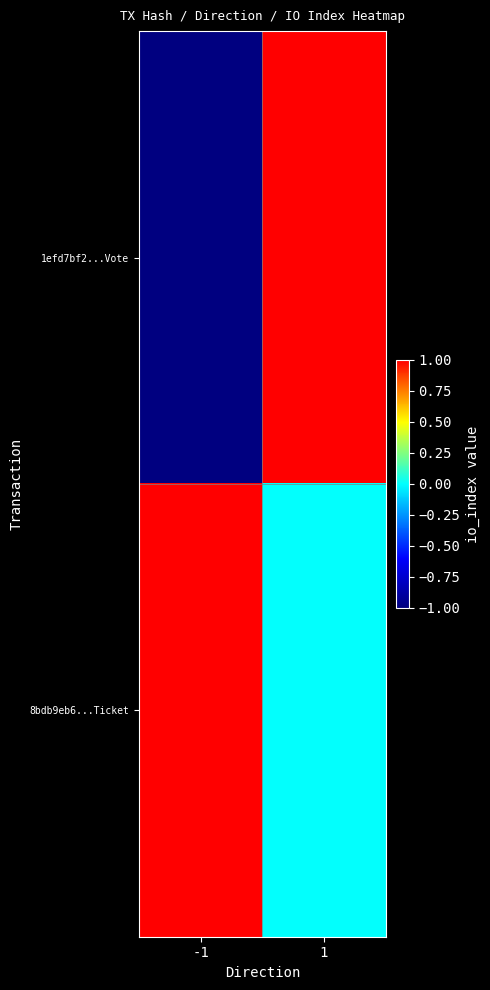

At -1, list the series in order from largest to smallest.

8bdb9eb6...Ticket, 1efd7bf2...Vote